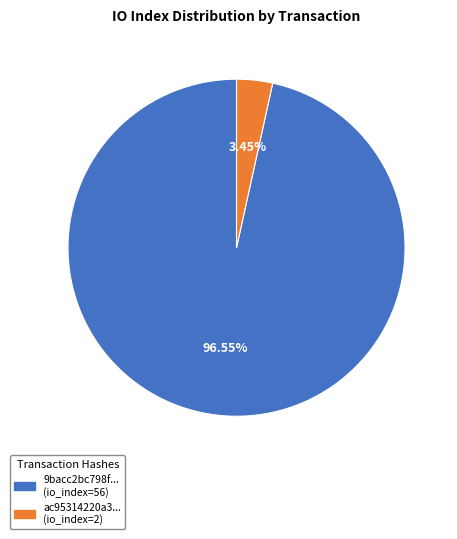

Is there any slice that represents more than half of the pie?

Yes